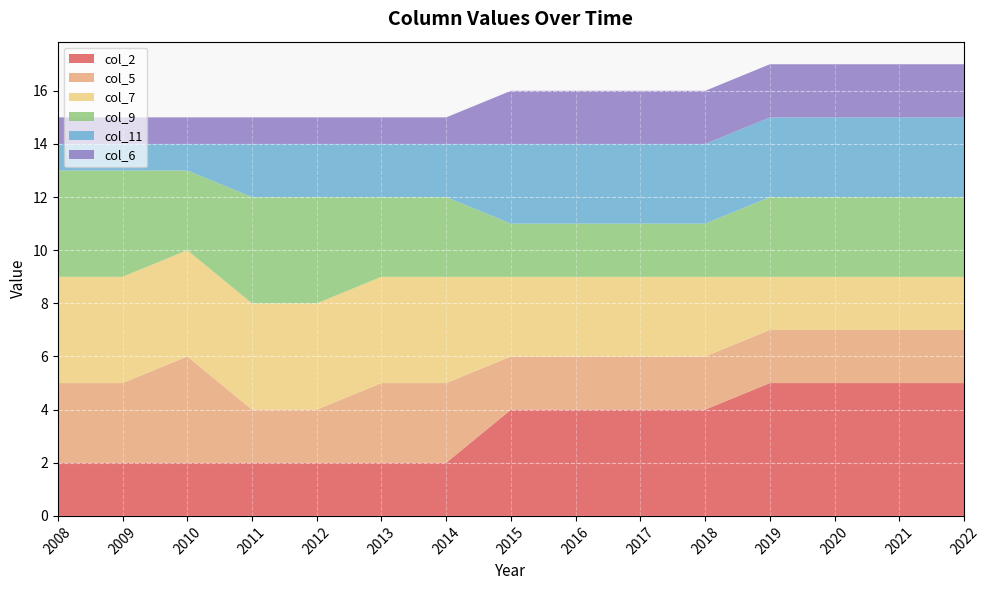

Reading left to right, extract all data points from this chart.

col_2: 2008=2	2009=2	2010=2	2011=2	2012=2	2013=2	2014=2	2015=4	2016=4	2017=4	2018=4	2019=5	2020=5	2021=5	2022=5
col_5: 2008=3	2009=3	2010=4	2011=2	2012=2	2013=3	2014=3	2015=2	2016=2	2017=2	2018=2	2019=2	2020=2	2021=2	2022=2
col_7: 2008=4	2009=4	2010=4	2011=4	2012=4	2013=4	2014=4	2015=3	2016=3	2017=3	2018=3	2019=2	2020=2	2021=2	2022=2
col_9: 2008=4	2009=4	2010=3	2011=4	2012=4	2013=3	2014=3	2015=2	2016=2	2017=2	2018=2	2019=3	2020=3	2021=3	2022=3
col_11: 2008=1	2009=1	2010=1	2011=2	2012=2	2013=2	2014=2	2015=3	2016=3	2017=3	2018=3	2019=3	2020=3	2021=3	2022=3
col_6: 2008=1	2009=1	2010=1	2011=1	2012=1	2013=1	2014=1	2015=2	2016=2	2017=2	2018=2	2019=2	2020=2	2021=2	2022=2